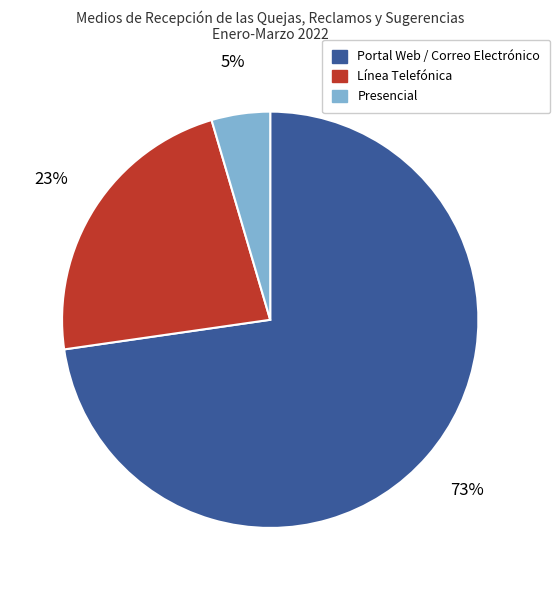

Is it true that Línea Telefónica is 36% of the pie?

False